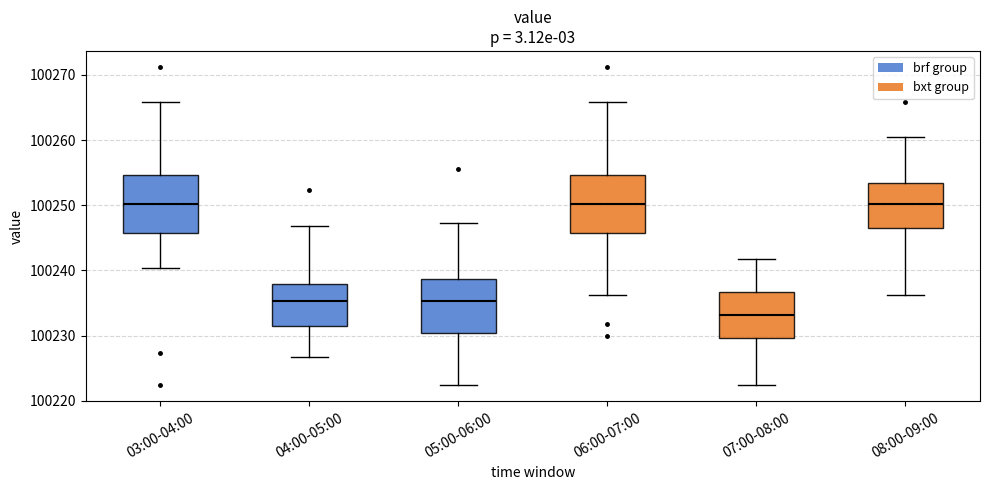

Which box has the lowest median line?

07:00-08:00